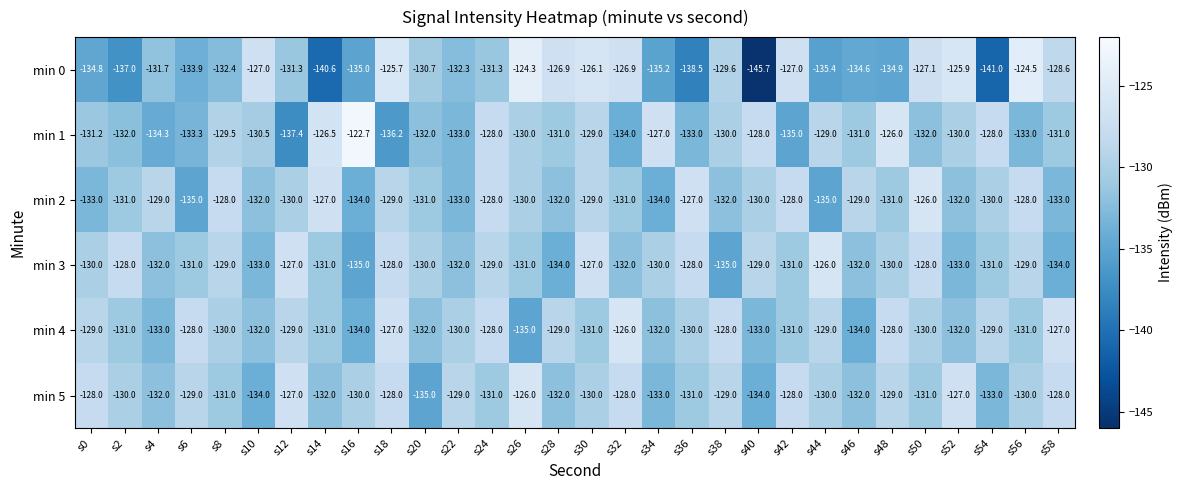

Which series has the largest total across all categories?

min 5